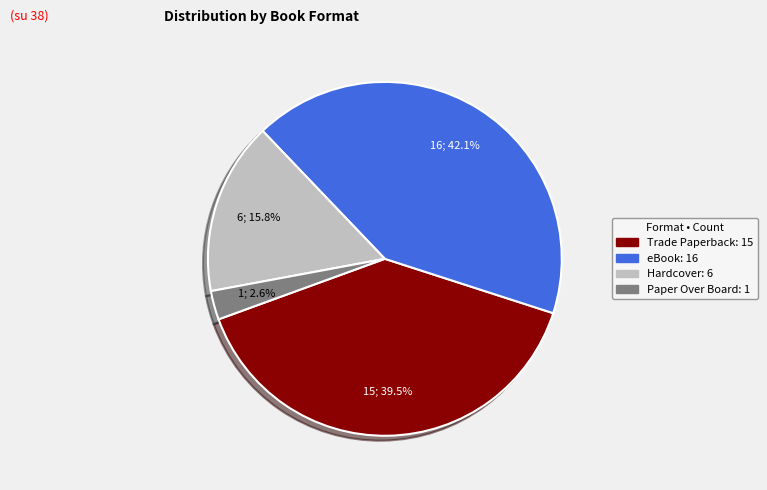

Is there any slice that represents more than half of the pie?

No